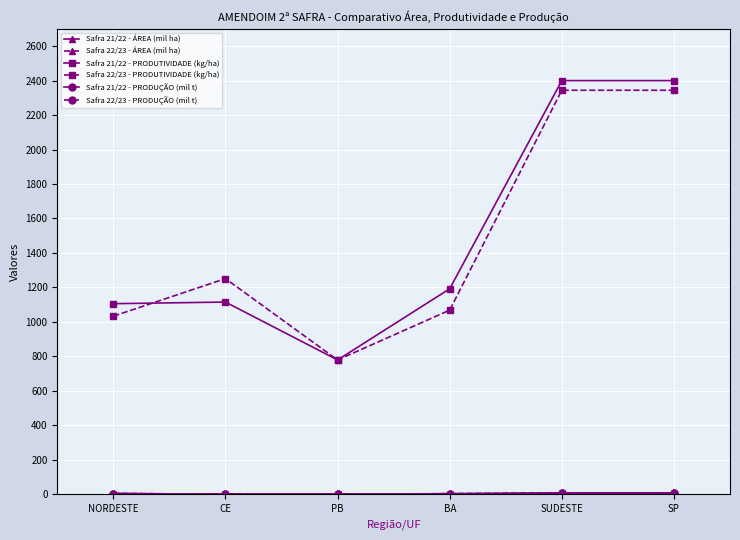

Is this an area chart (filled region under the line)?

No